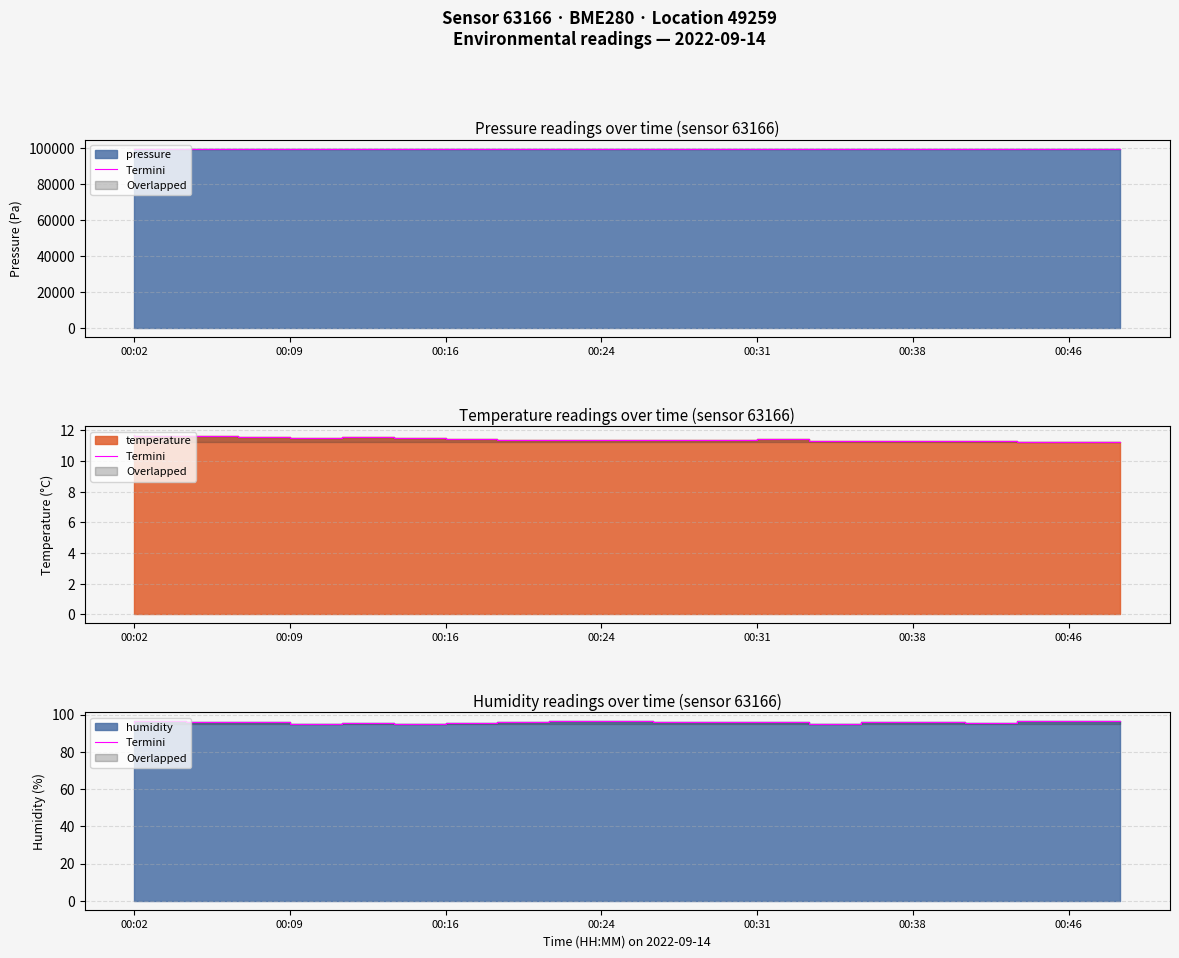

Read the value at 00:46.

96.4